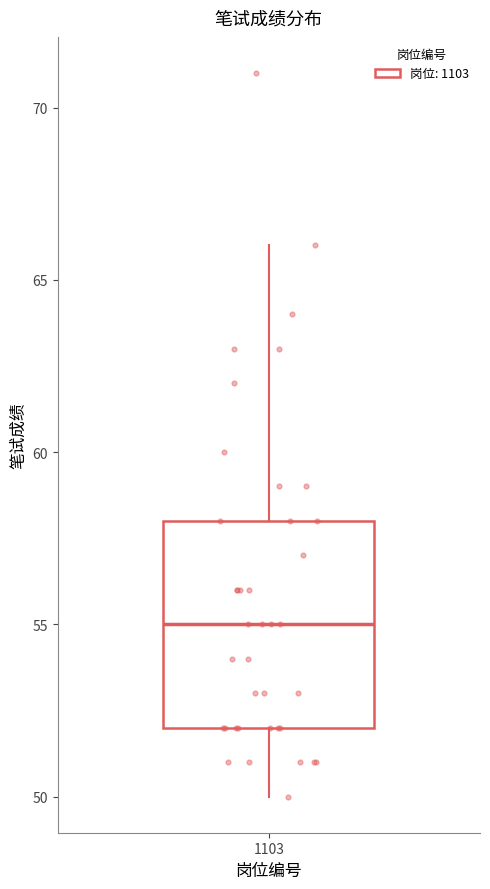

Where does the median line of the box at x = 1103 sit on the y-axis? The values are not printed on the chart, so give them approximately, as read against the axis.

55